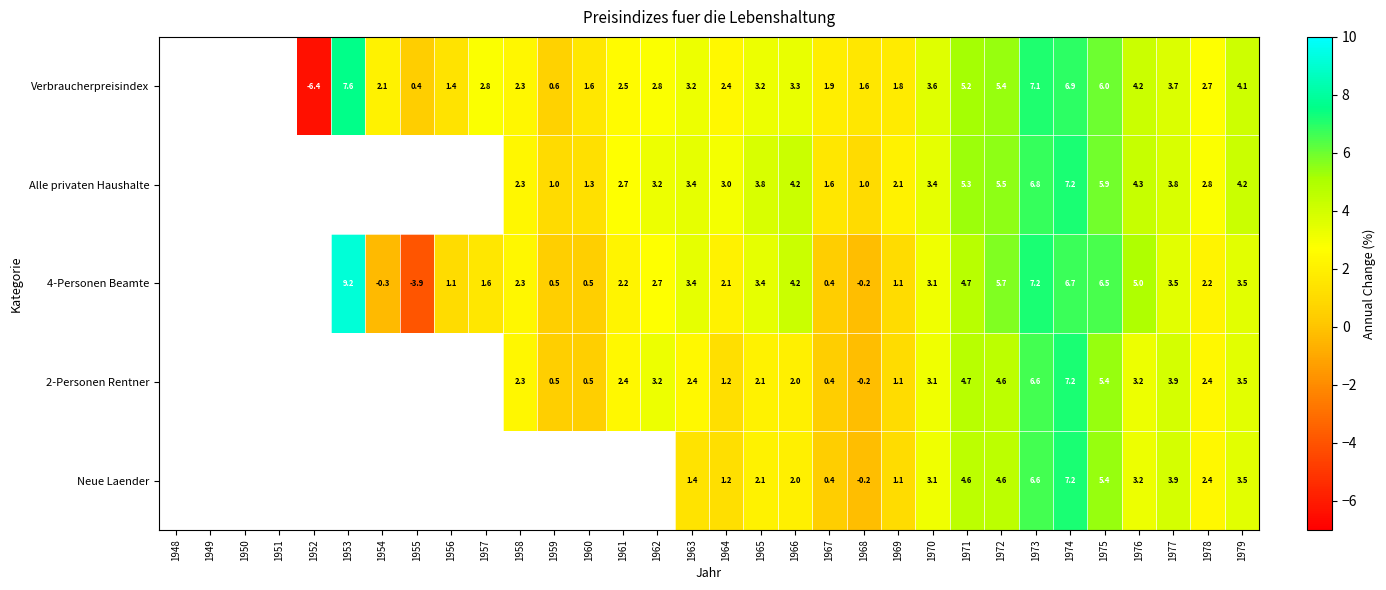

The Verbraucherpreisindex series shows 1.0 at 1963. True or false?

False